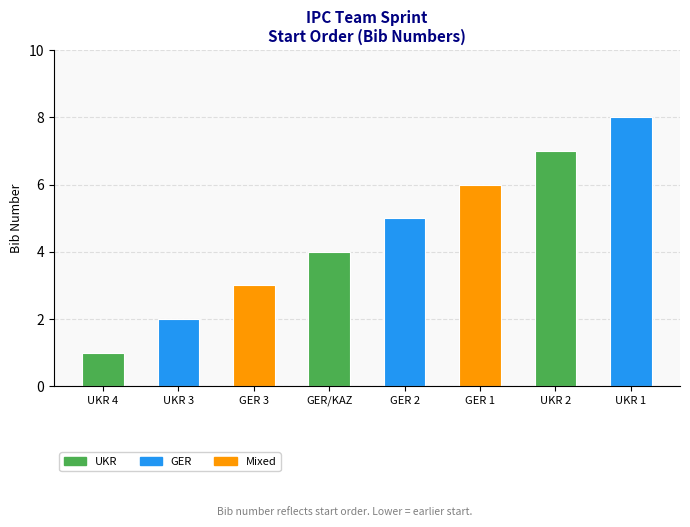

Rank the categories by value from lowest to highest.

UKR 4, UKR 3, GER 3, GER/KAZ, GER 2, GER 1, UKR 2, UKR 1